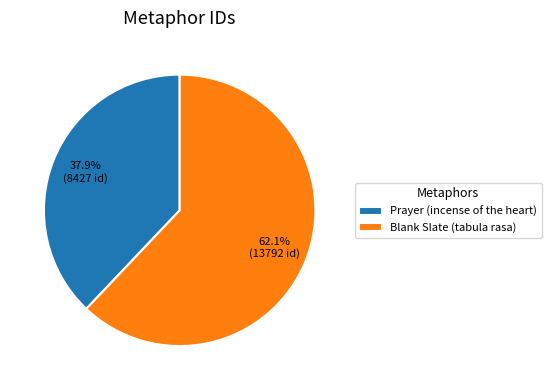

Is there any slice that represents more than half of the pie?

Yes